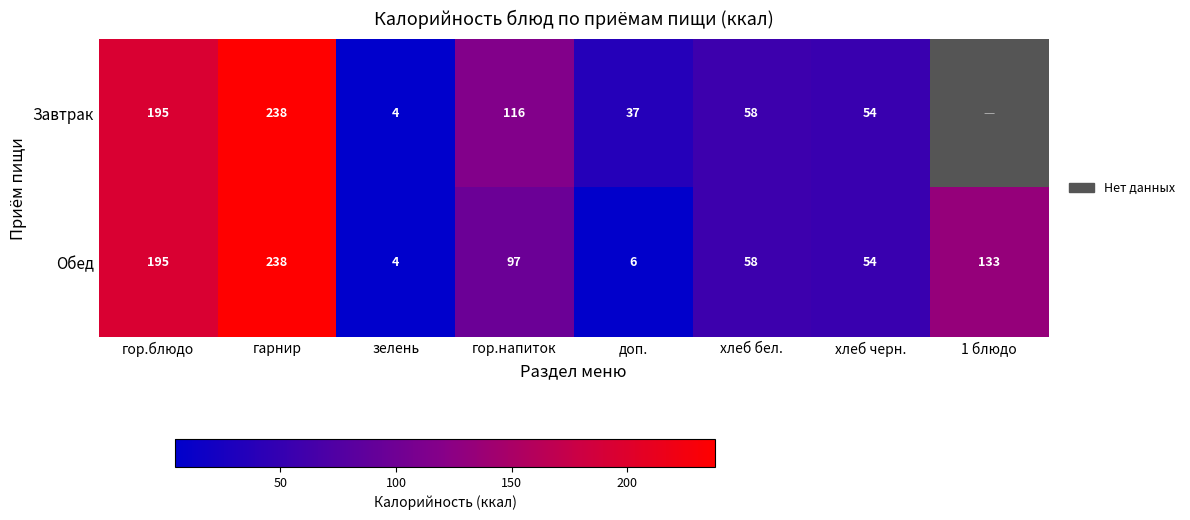

At which label does Обед first exceed 97?

гор.блюдо